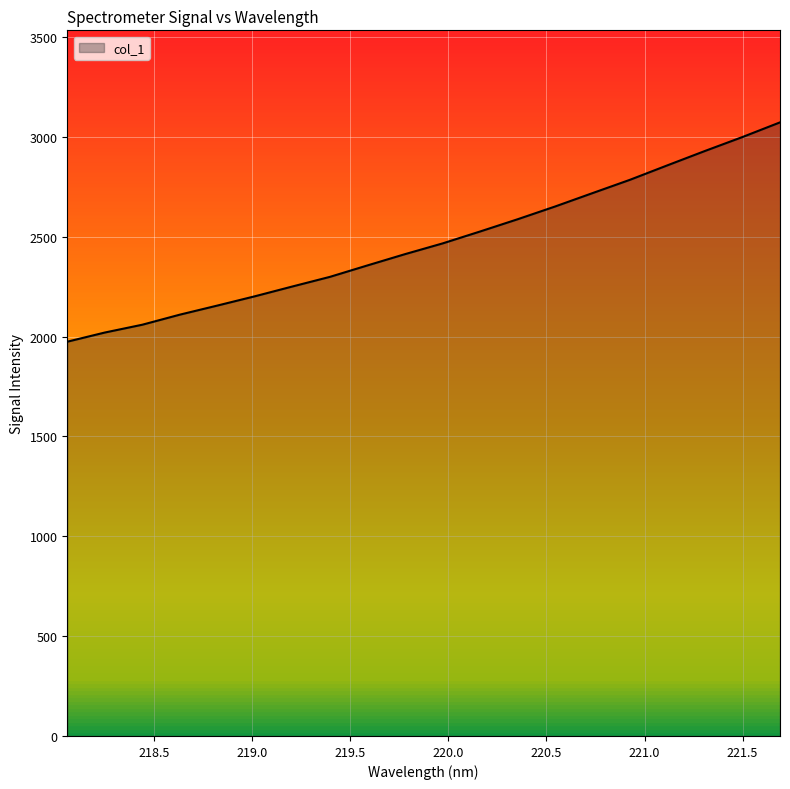

What is the difference between the maximum and second lowest values?

1052.2